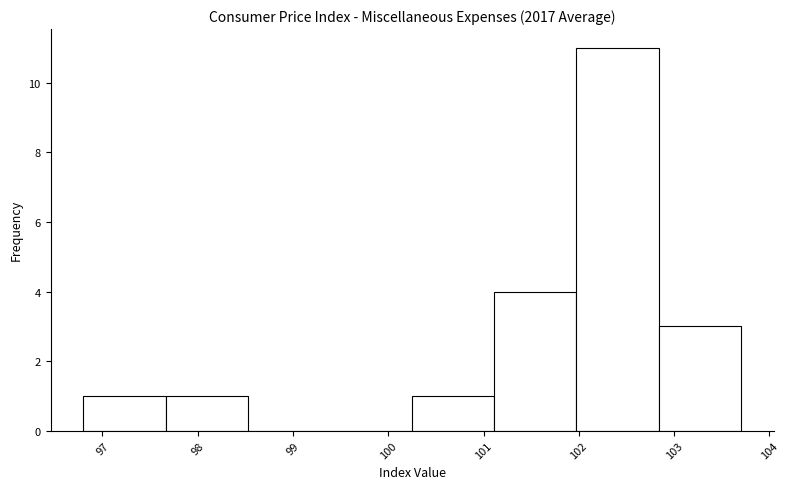

Reading left to right, list every bar in this chart as the range it spans on the x-axis followed by its height. Neither the bar edges nor the heights are printed on the chart, so give them approximately, as read against the axes.

96.8 to 97.7: 1
97.7 to 98.5: 1
98.5 to 99.4: 0
99.4 to 100.3: 0
100.3 to 101.1: 1
101.1 to 102.0: 4
102.0 to 102.8: 11
102.8 to 103.7: 3